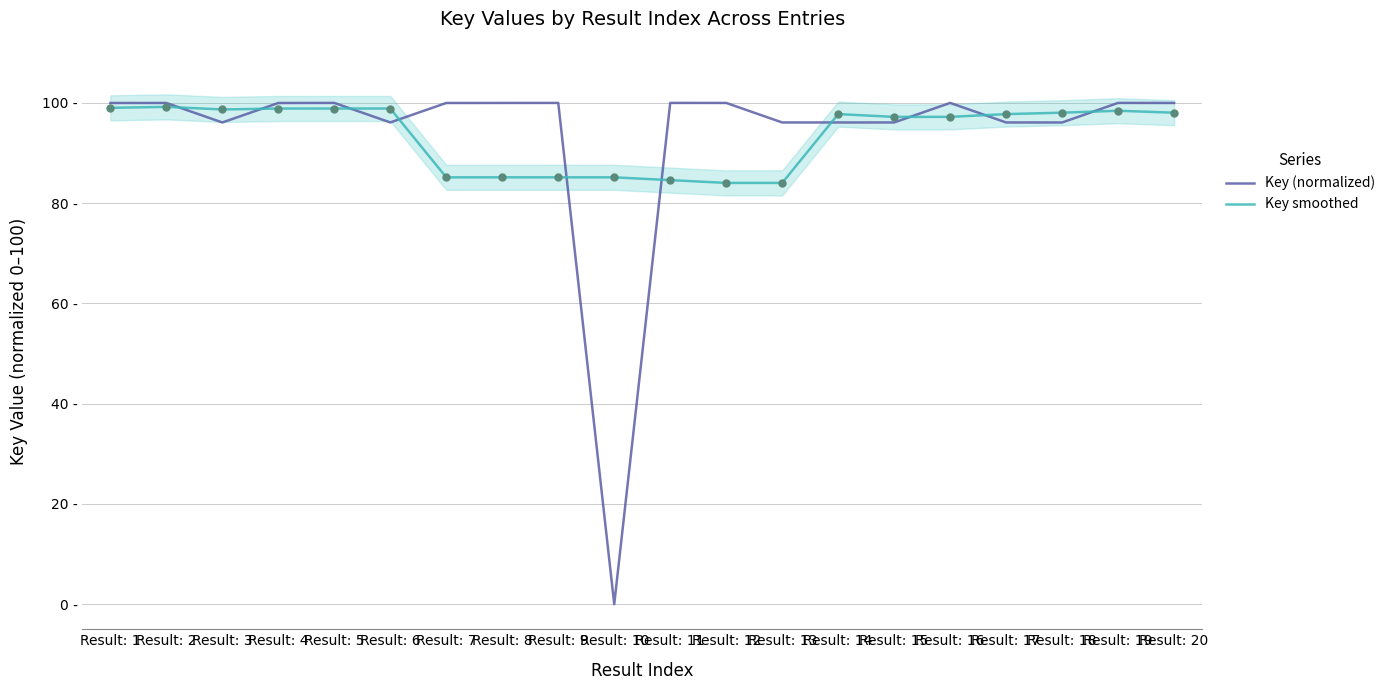

At how many categories does at least one series exceed 80?

20